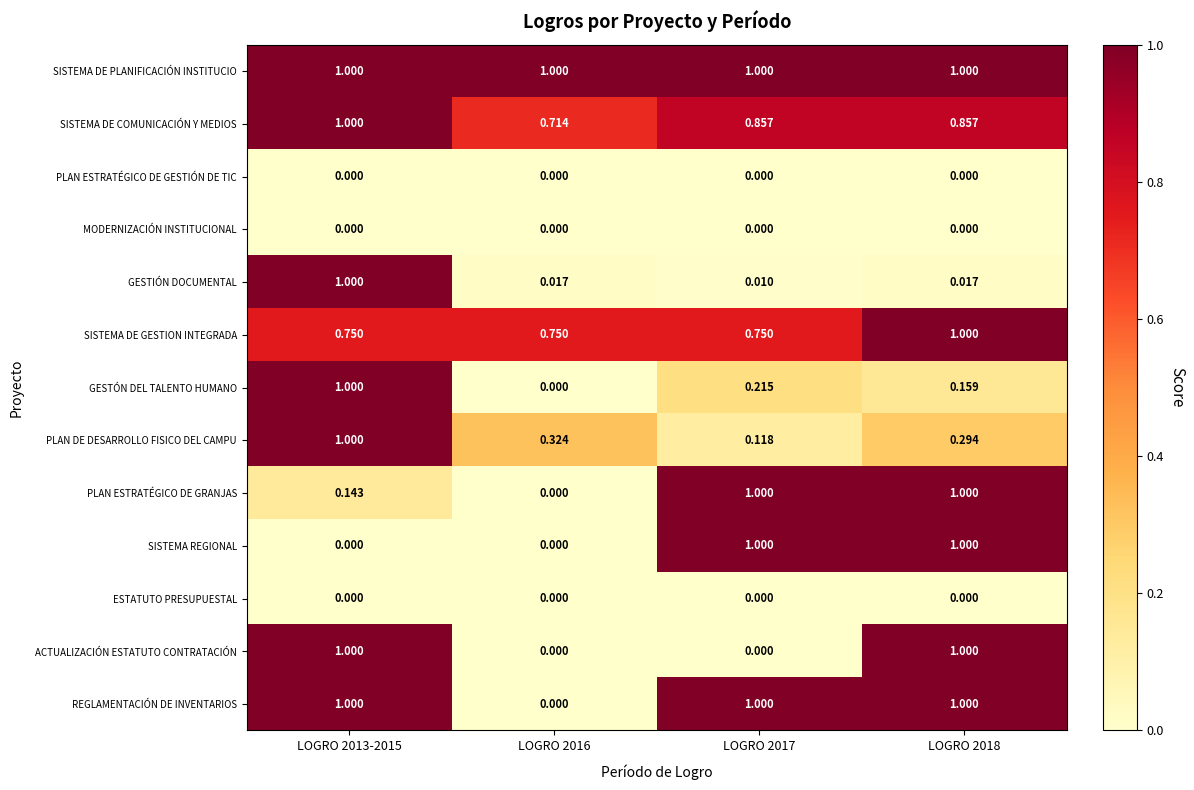

Is the value of PLAN DE DESARROLLO FISICO DEL CAMPU at LOGRO 2018 greater than the value of ACTUALIZACIÓN ESTATUTO CONTRATACIÓN at LOGRO 2013-2015?

No